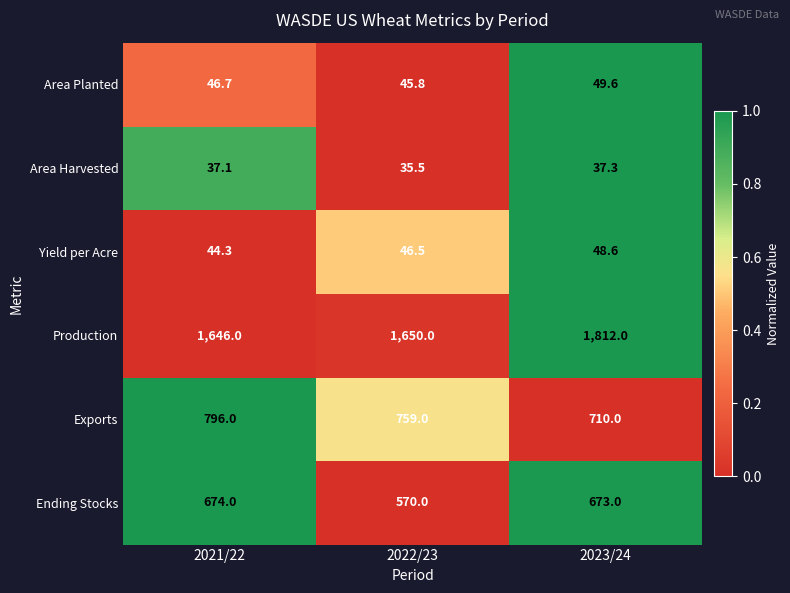

What is the spread (max minus min) of values at 2021/22?

1608.9